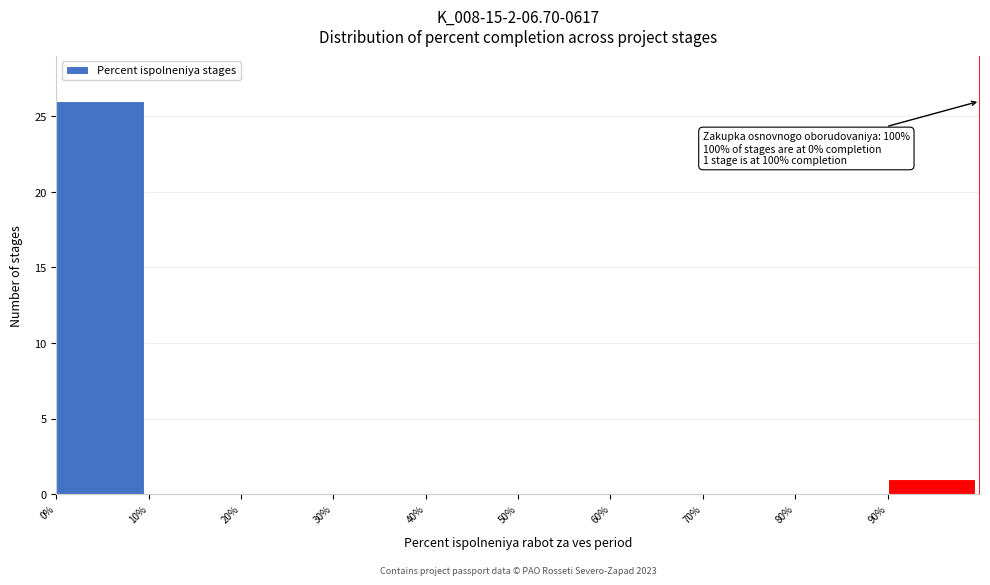

Which range on the x-axis has the tallest bar?

0 to 10